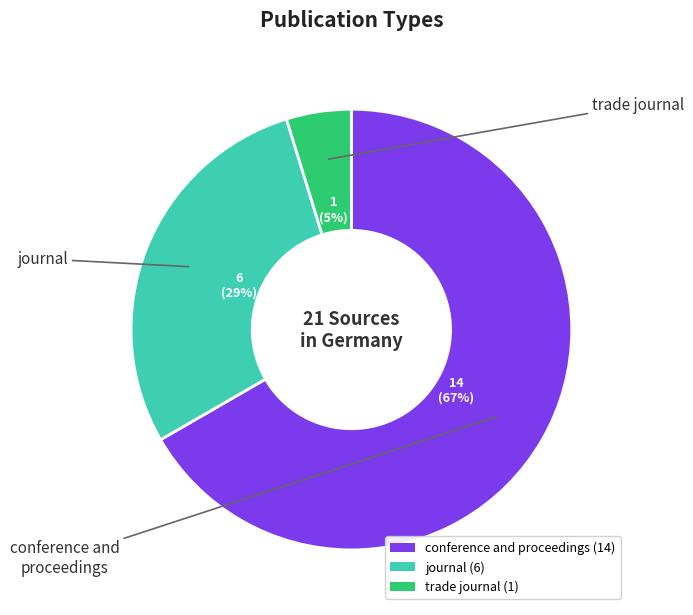

Is it true that trade journal is 18% of the pie?

False